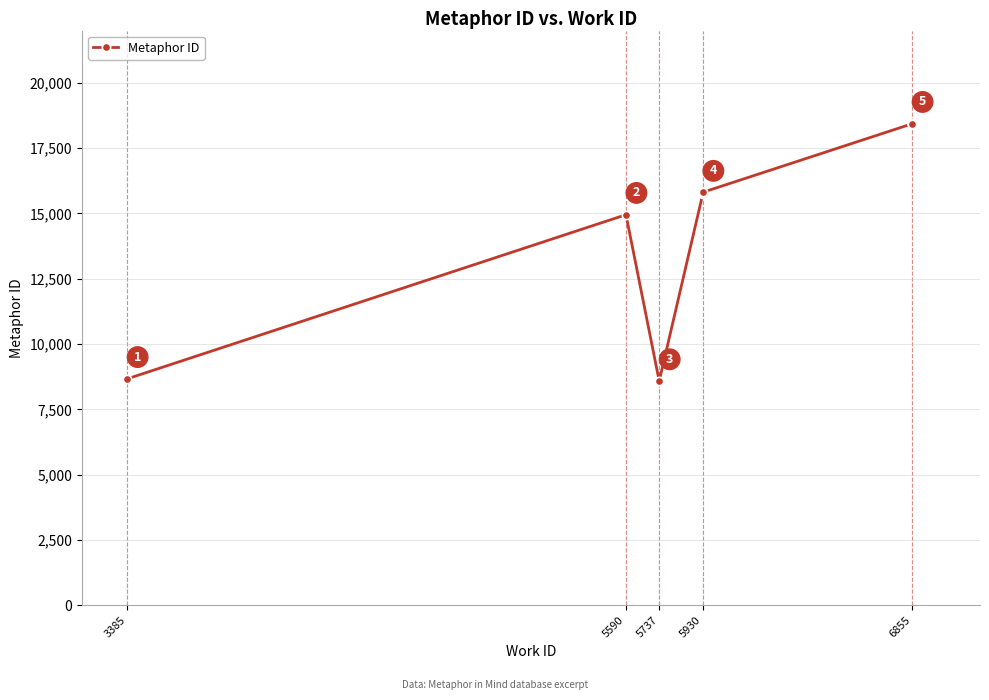

True or false: the data has more than 1 interior local peaks.

False